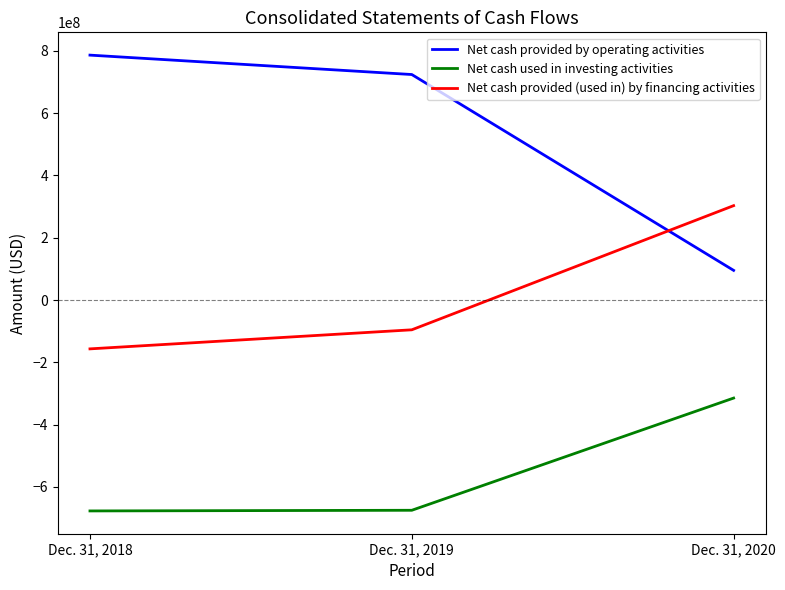

Where is Net cash provided by operating activities nearest to the value 440787500?

Dec. 31, 2019